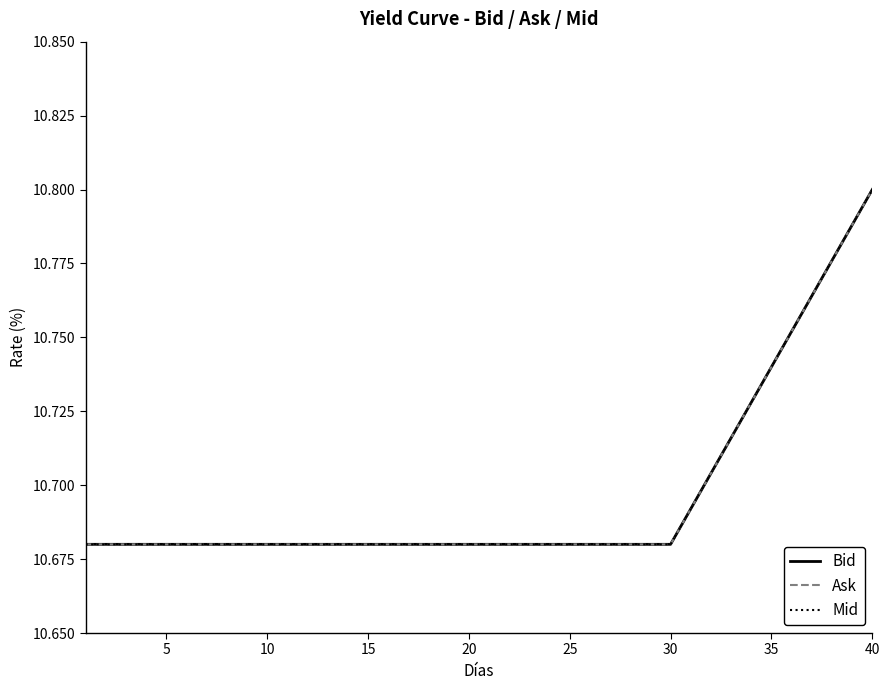

What is the difference between the second highest and second lowest values in the Ask series?

0.1